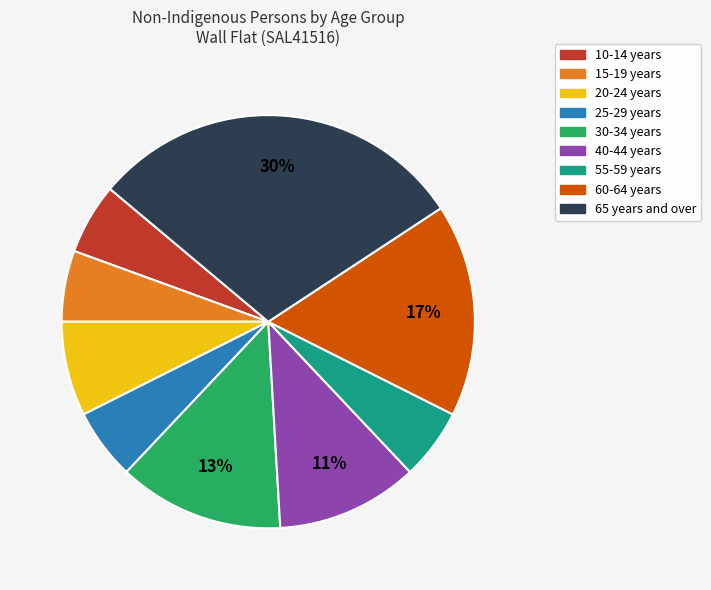

To the nearest percent, what portion does 55-59 years represent?

6%